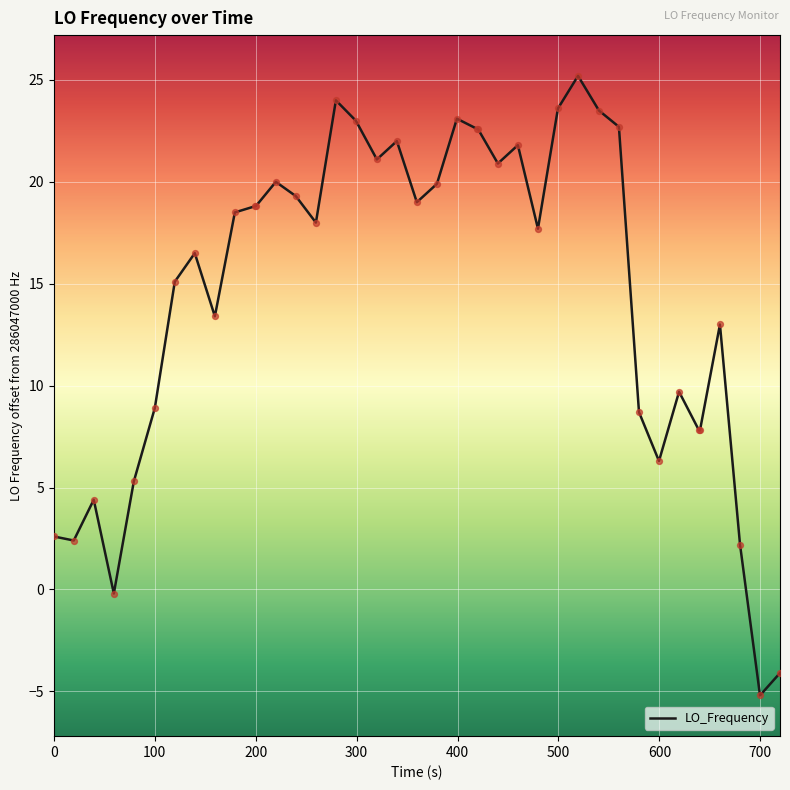

What is the minimum value shown in the chart?

-5.2